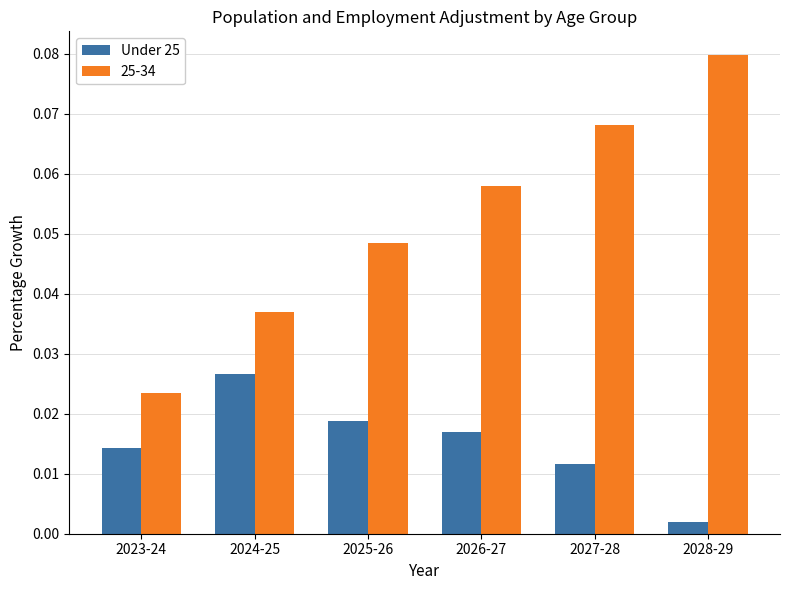

Where is Under 25 nearest to the value 0?

2028-29